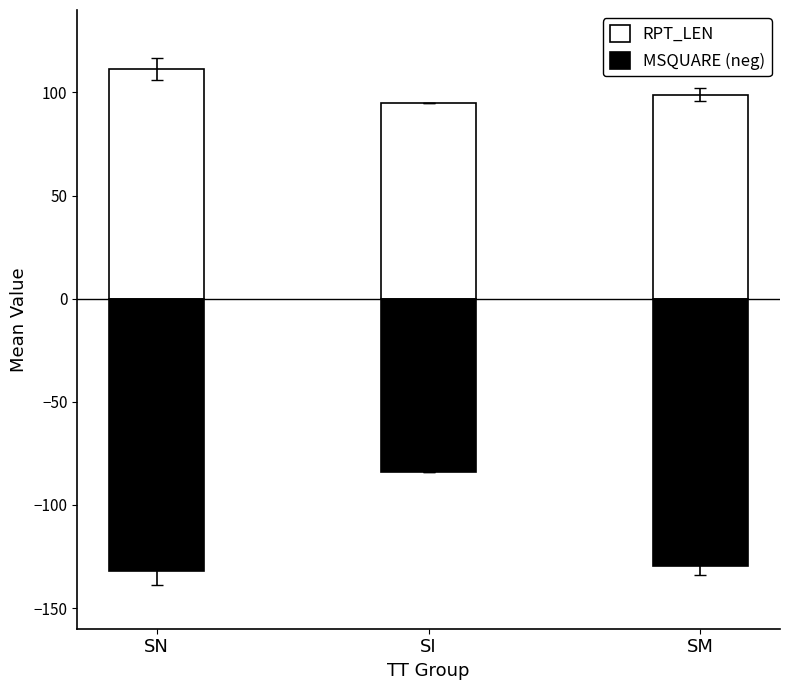

Are the bars horizontal?

No